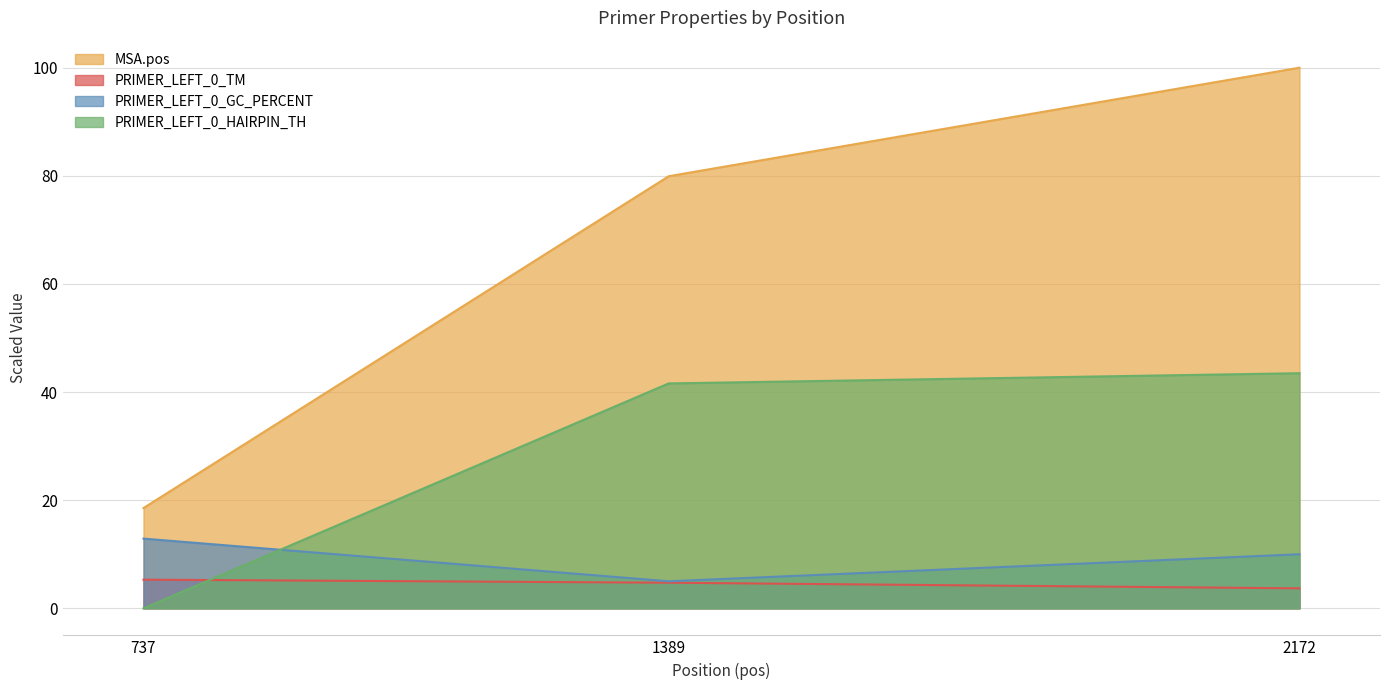

Which series has the largest total across all categories?

MSA.pos